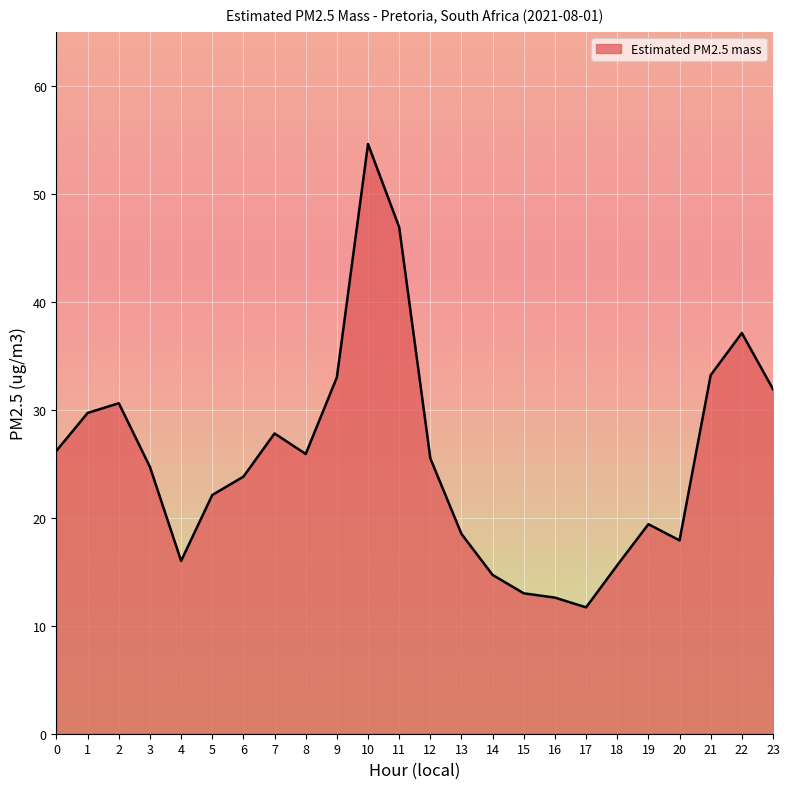

What is the smallest value displayed?

11.7